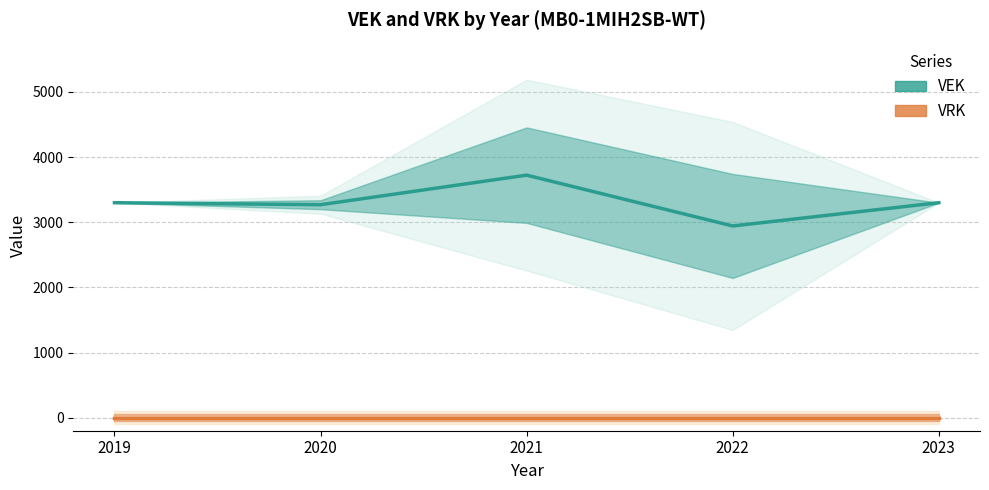

What is the approximate value of VEK at 2022?

2943.0